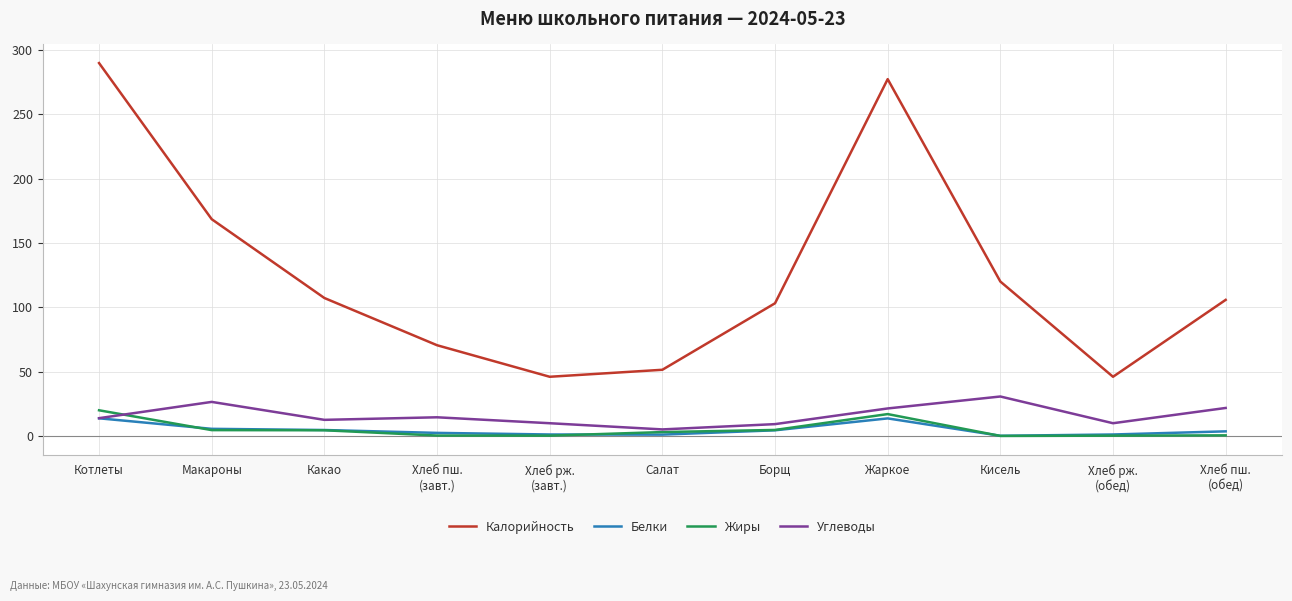

How many lines are shown in the chart?

4